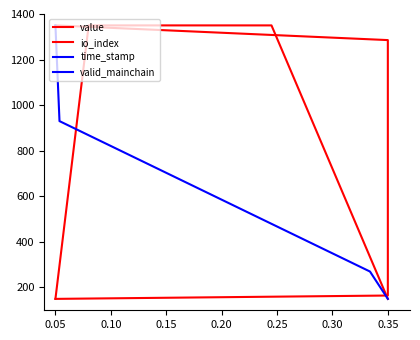

What is the greatest value displayed?

1350.0